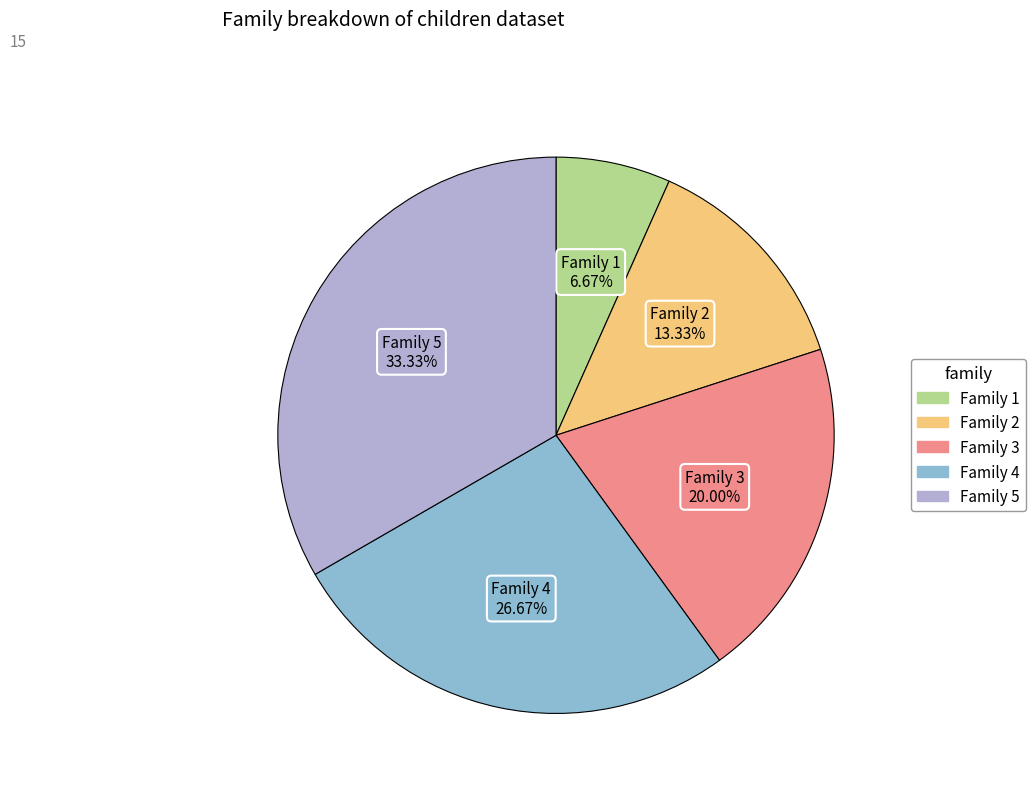

Is there any slice that represents more than half of the pie?

No